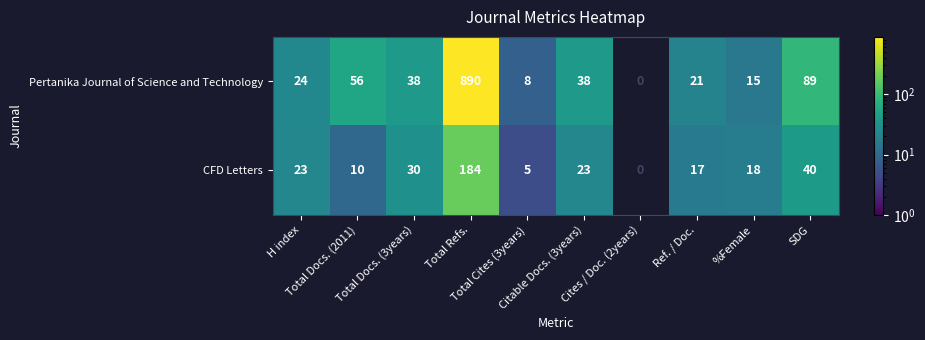

What is the maximum value for CFD Letters?

184